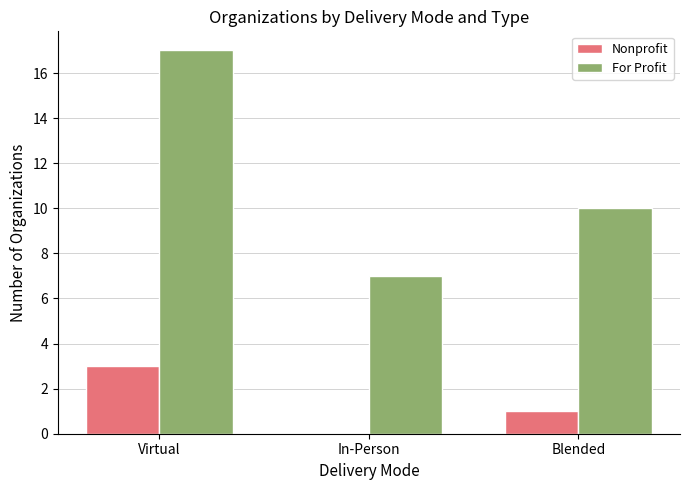

The value of For Profit at In-Person is 10. True or false?

False